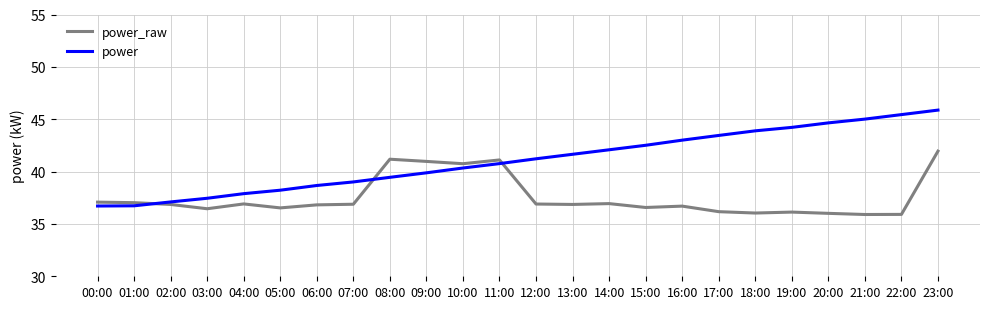

Which series has the largest range (max minus min)?

power